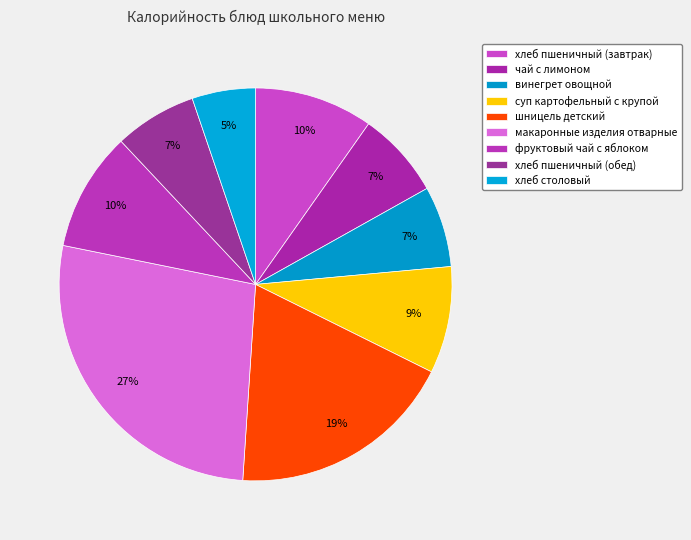

How many slices are in this pie chart?

9